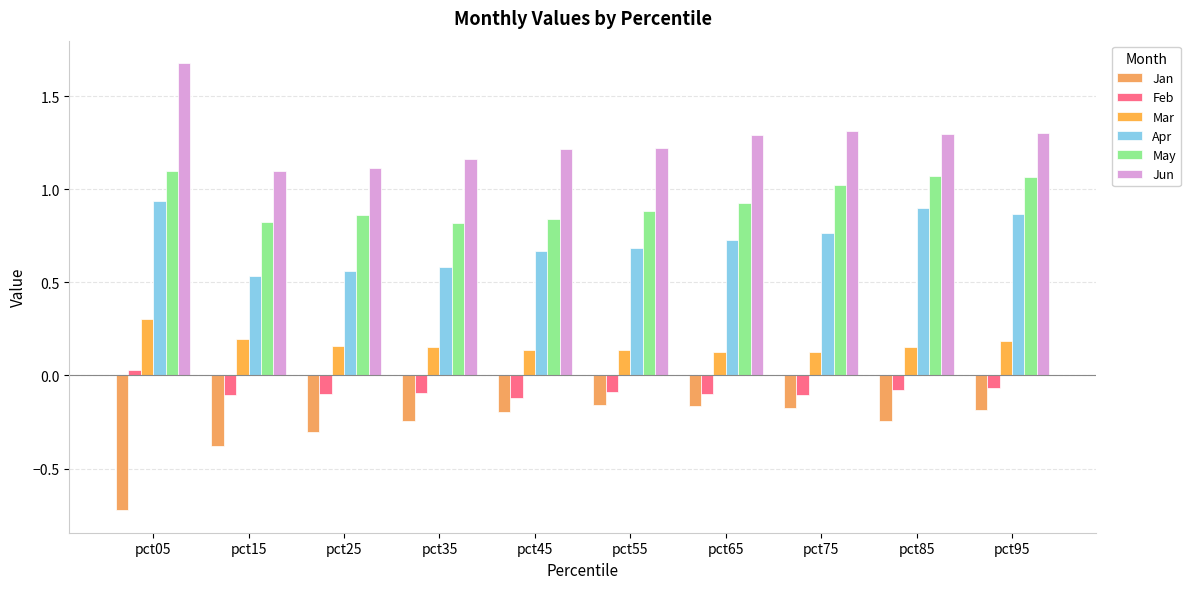

How many distinct data groups are displayed?

6